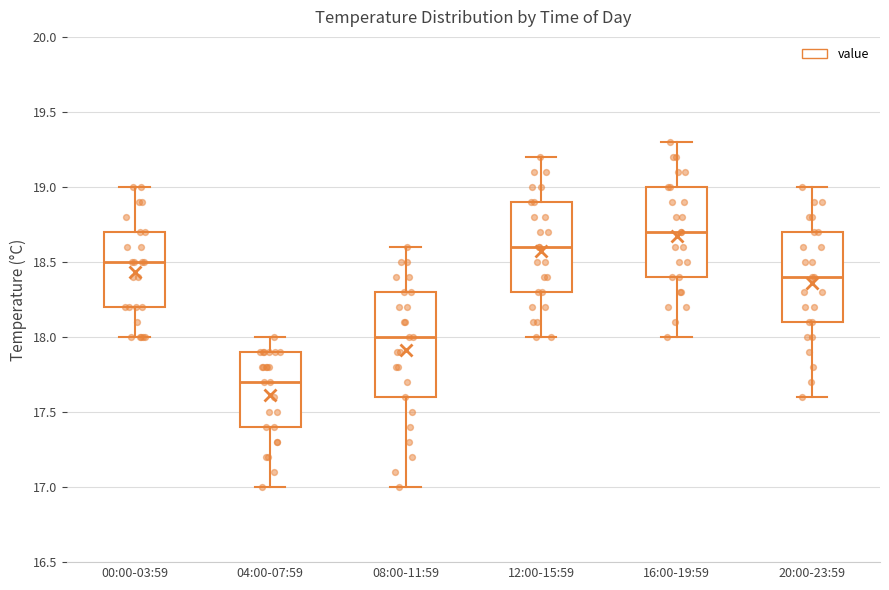

Reading left to right, transcribe this box plot: for each box, give where its median line is, the range the box spans, and where its two whiskers end, as read against the y-axis. The values are not printed on the chart, so give them approximately, as read against the axis.

00:00-03:59: median 18.5, box 18.2 to 18.7, whiskers 18.0 to 19.0
04:00-07:59: median 17.7, box 17.4 to 17.9, whiskers 17.0 to 18.0
08:00-11:59: median 18.0, box 17.6 to 18.3, whiskers 17.0 to 18.6
12:00-15:59: median 18.6, box 18.3 to 18.9, whiskers 18.0 to 19.2
16:00-19:59: median 18.7, box 18.4 to 19.0, whiskers 18.0 to 19.3
20:00-23:59: median 18.4, box 18.1 to 18.7, whiskers 17.6 to 19.0